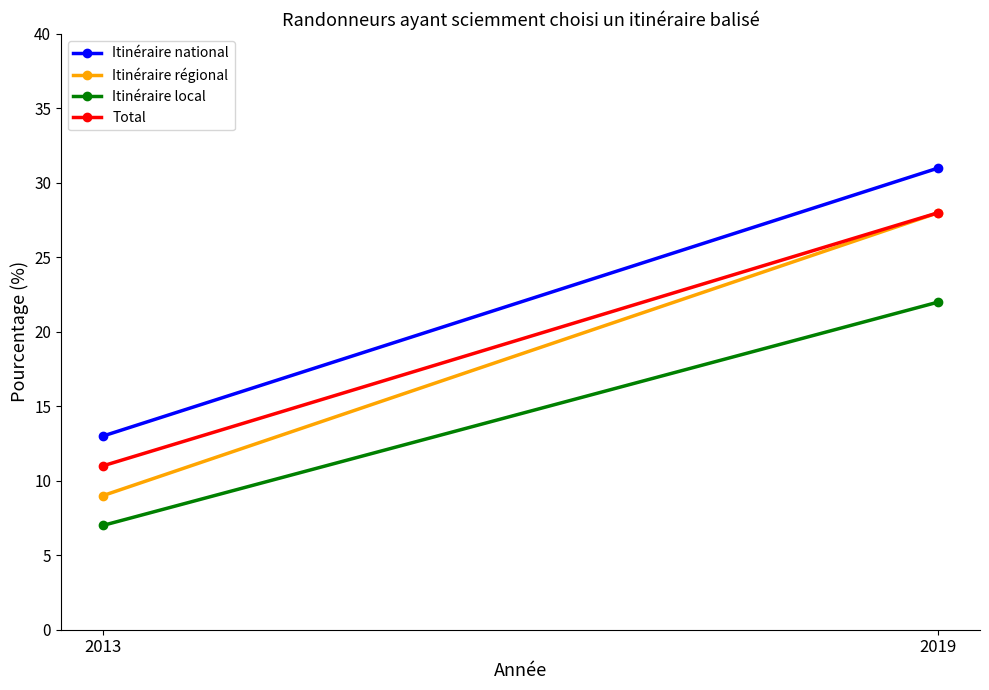

True or false: Total has a value of 11 at 2013.

True